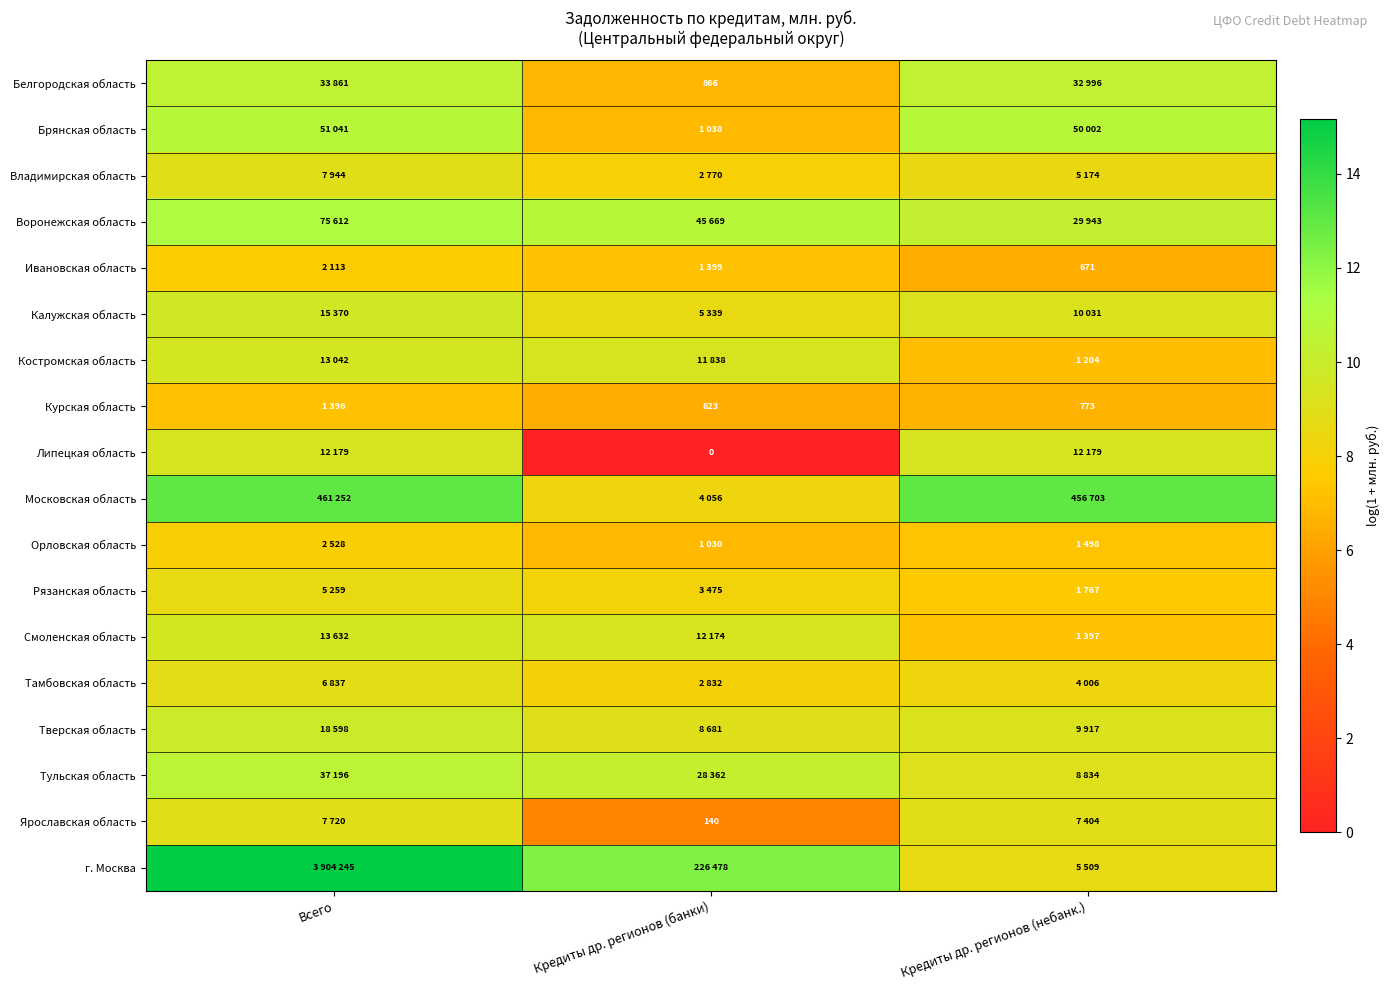

Which has a higher value, Кредиты др. регионов (банки) or Кредиты др. регионов (небанк.)?

Кредиты др. регионов (небанк.)